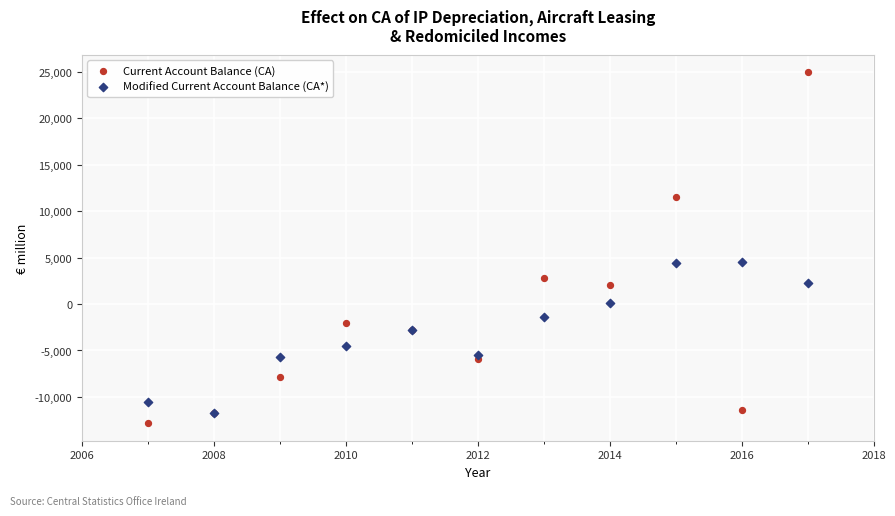

Which series has the widest spread of Y values?

Current Account Balance (CA)